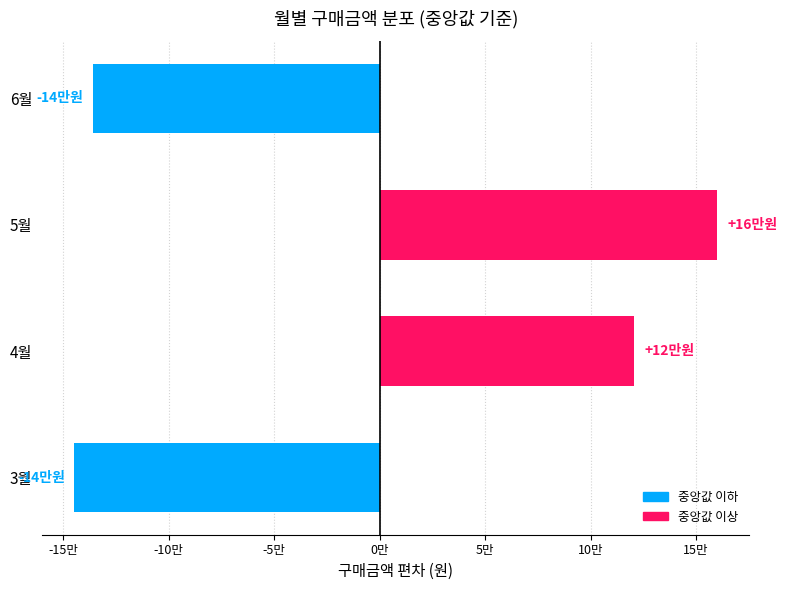

List the labels in order of value, smallest first.

3월, 6월, 4월, 5월